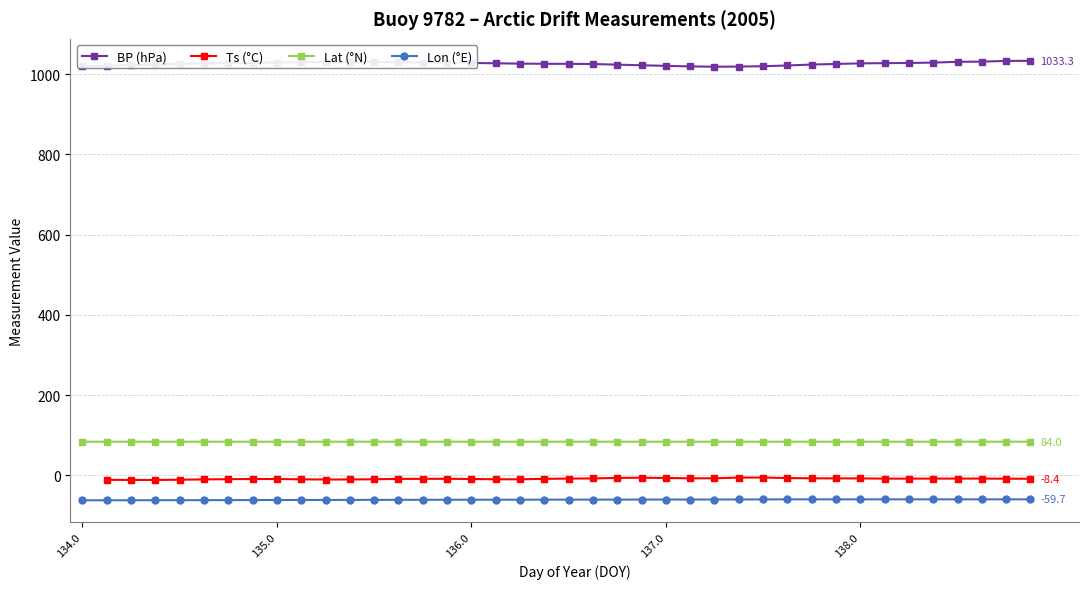

At which category does the chart reach its minimum across all series?

134.0